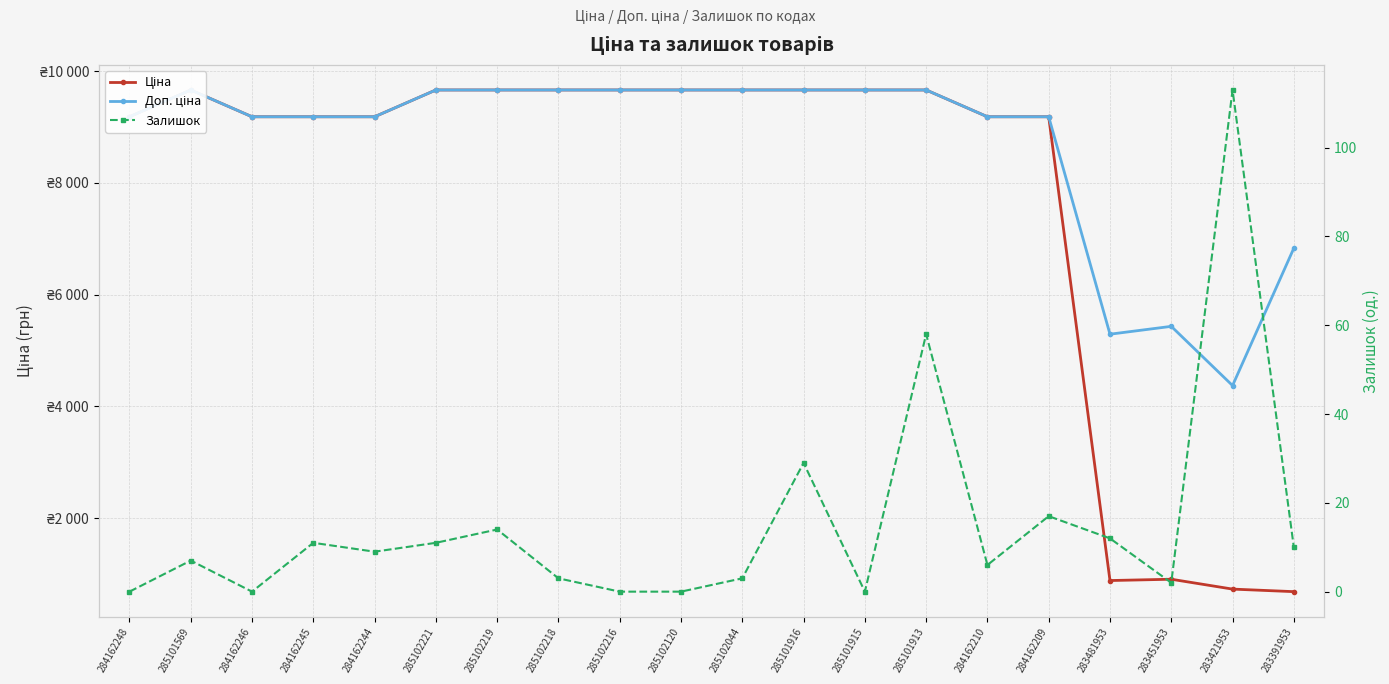

At which category is the sum across all series the highest?

285101913